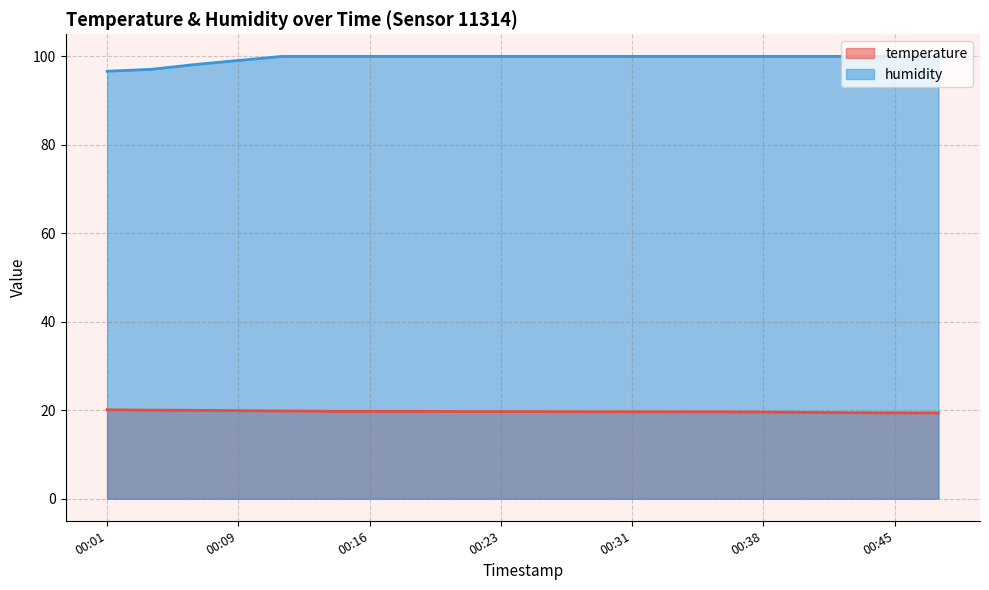

Where is humidity nearest to the value 98?

00:06